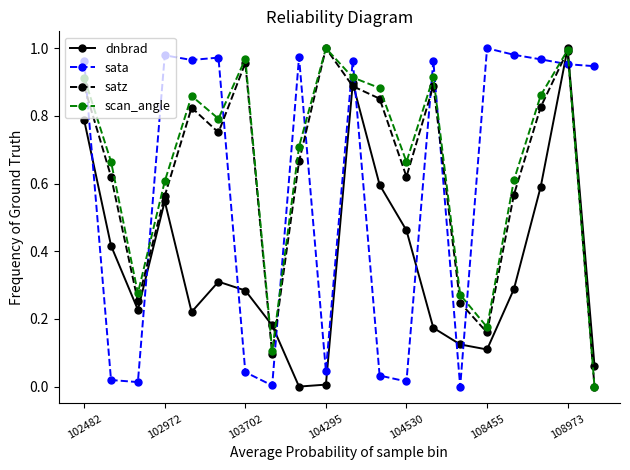

How many intersections are there between sata and scan_angle?

12